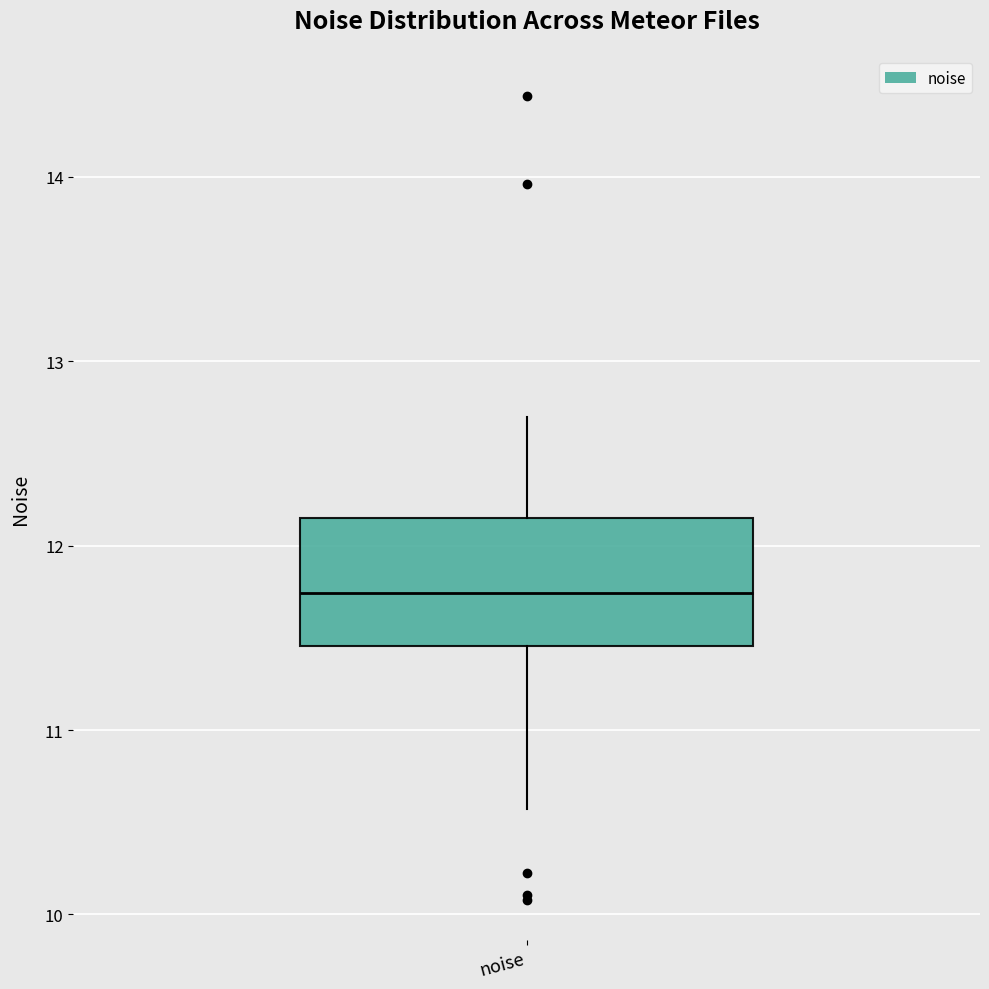

Where is the upper edge of the box for noise on the y-axis? The values are not printed on the chart, so give them approximately, as read against the axis.

12.2